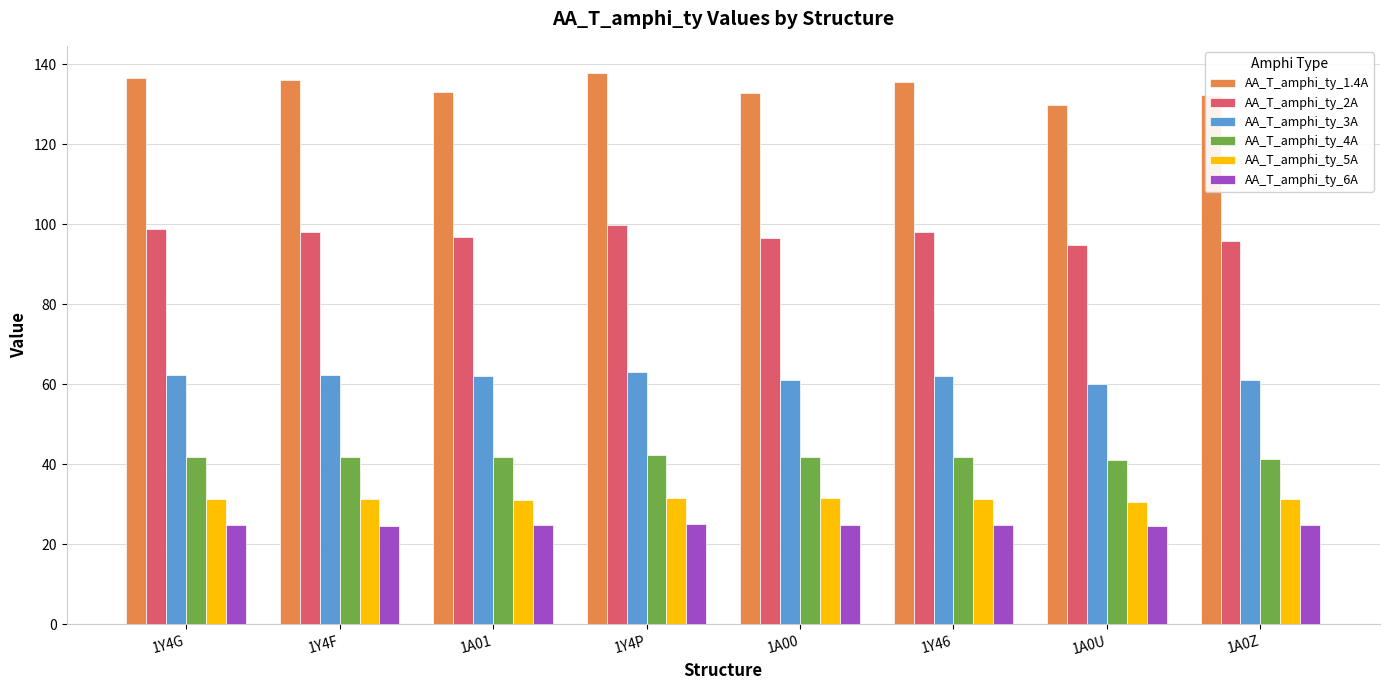

Does the chart contain any negative values?

No